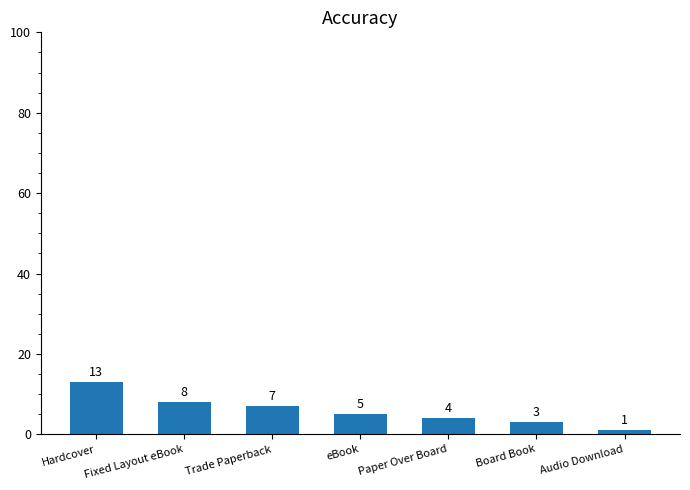

Approximately how many times larger is the value at Paper Over Board compared to eBook?

0.8